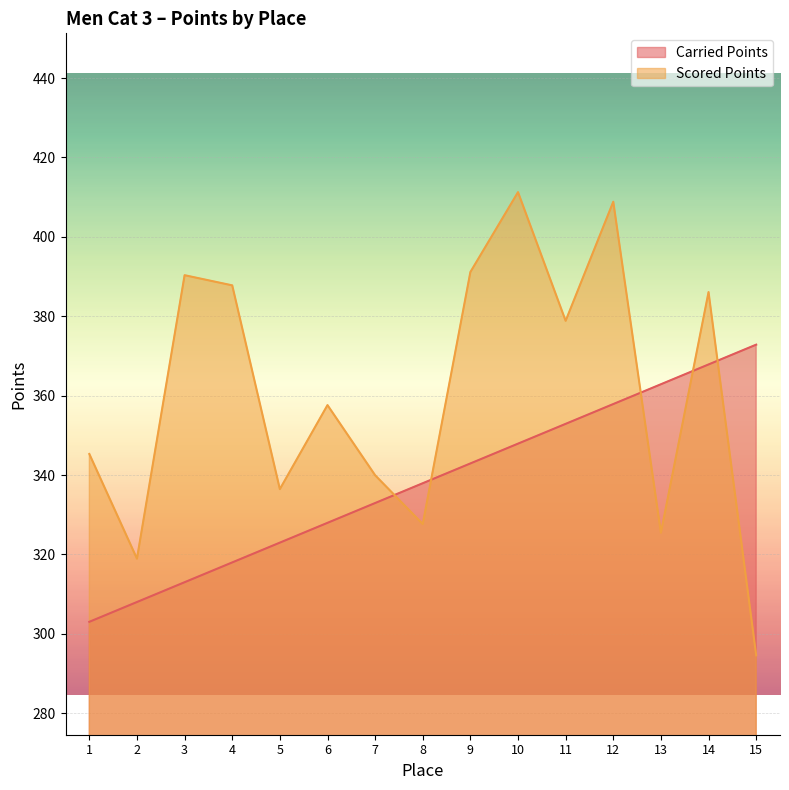

Which label corresponds to the largest value in the chart?

10